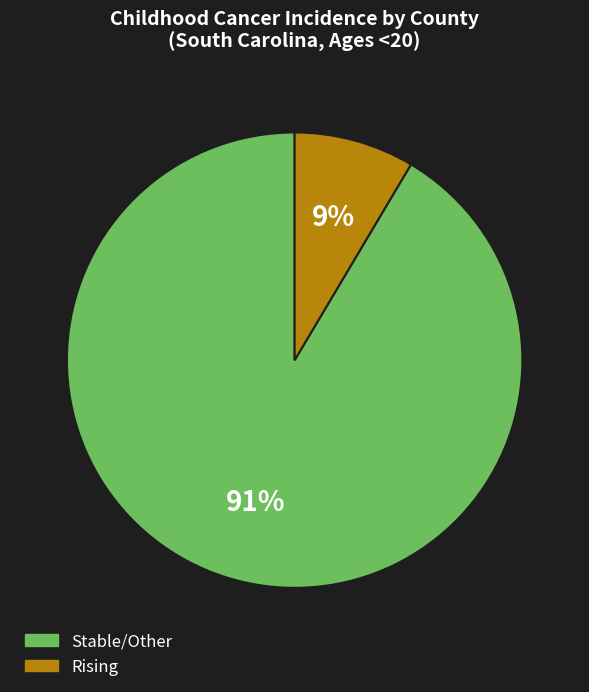

How many slices are in this pie chart?

2